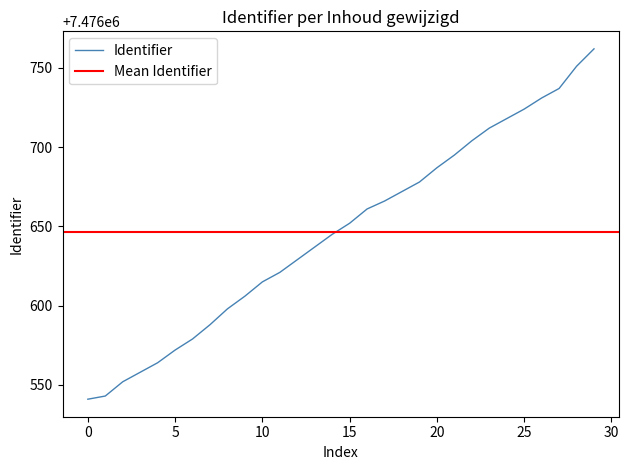

What is the lowest value of the Identifier series?

7476541